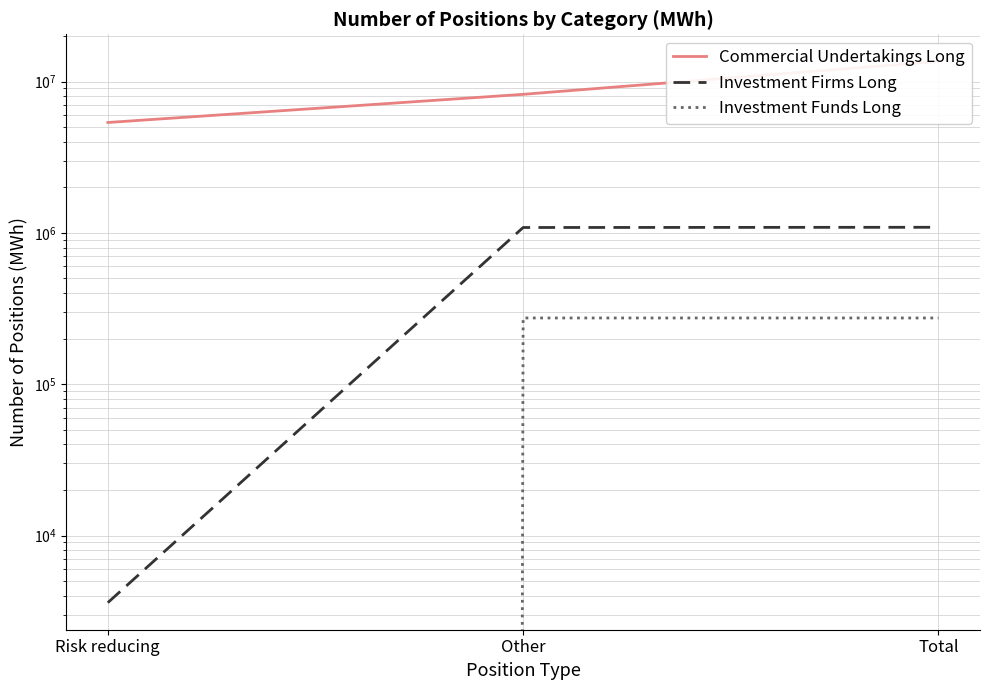

Which category has the highest value in the Investment Funds Long series?

Other